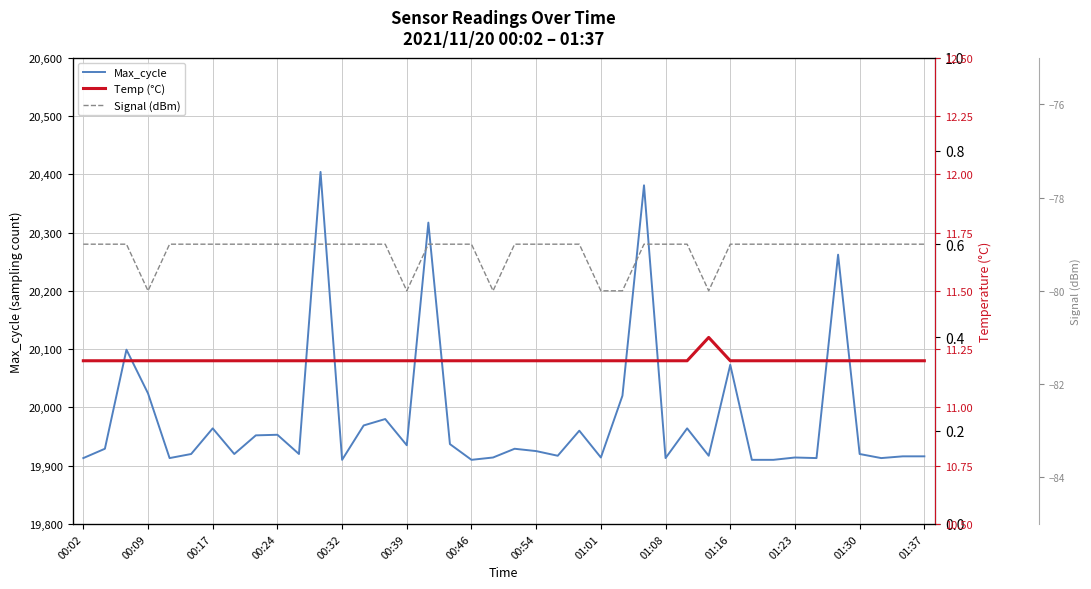

At how many categories does at least one series exceed 12378?

40